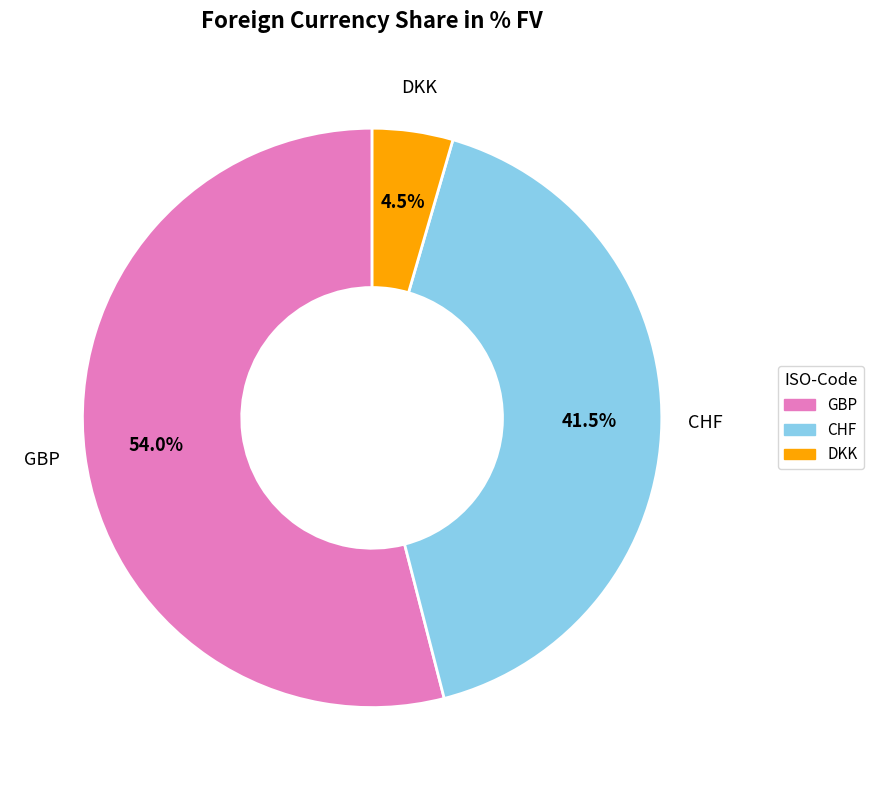

What is the majority slice?

GBP